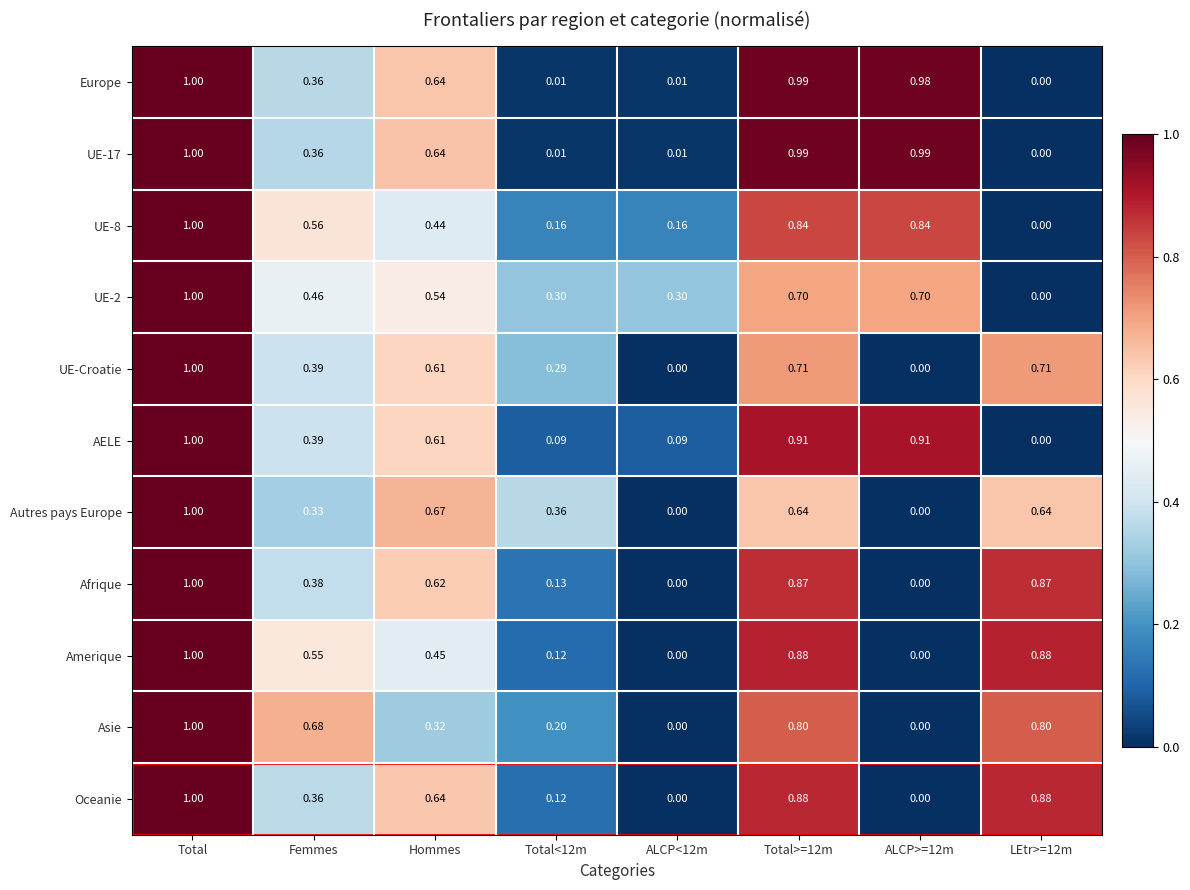

Which category has the highest value in the UE-Croatie series?

Total